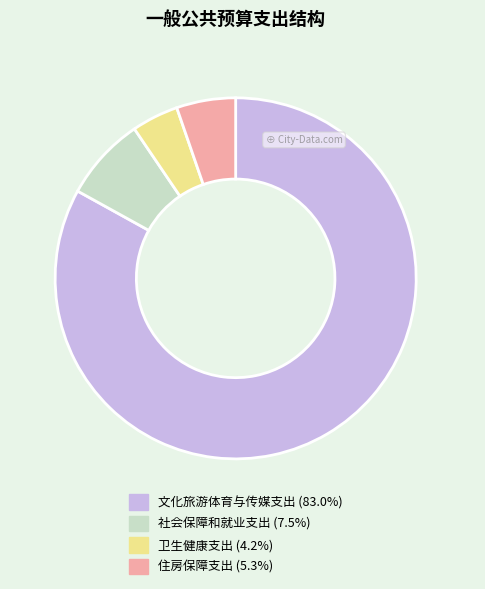

Between 社会保障和就业支出 and 住房保障支出, which is larger?

社会保障和就业支出